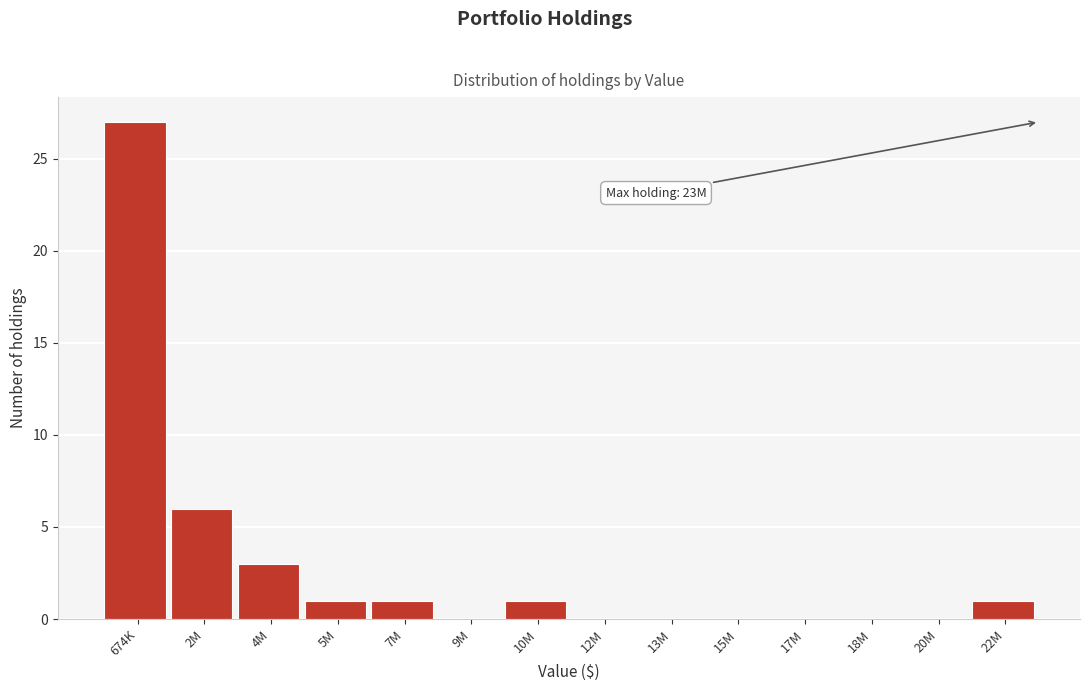

Reading left to right, what are all the values shown in this chart?

674K=27	2M=6	4M=3	5M=1	7M=1	9M=0	10M=1	12M=0	13M=0	15M=0	17M=0	18M=0	20M=0	22M=1